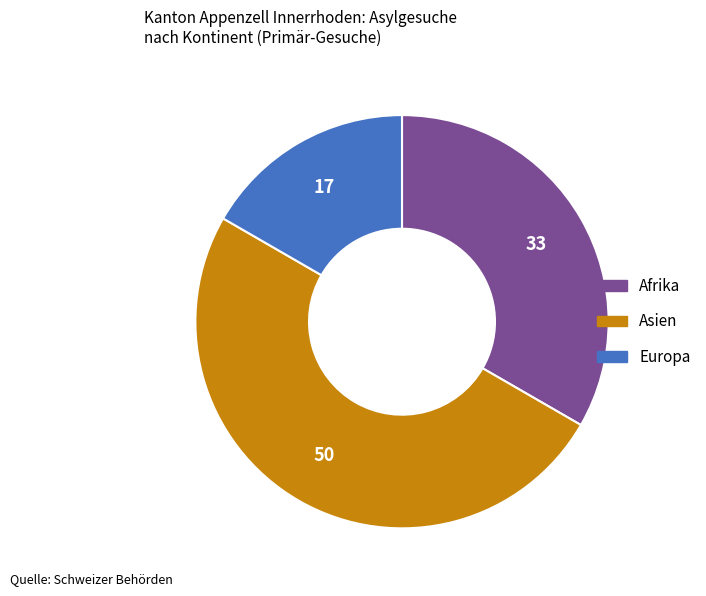

Rank the categories by value from highest to lowest.

Asien, Afrika, Europa